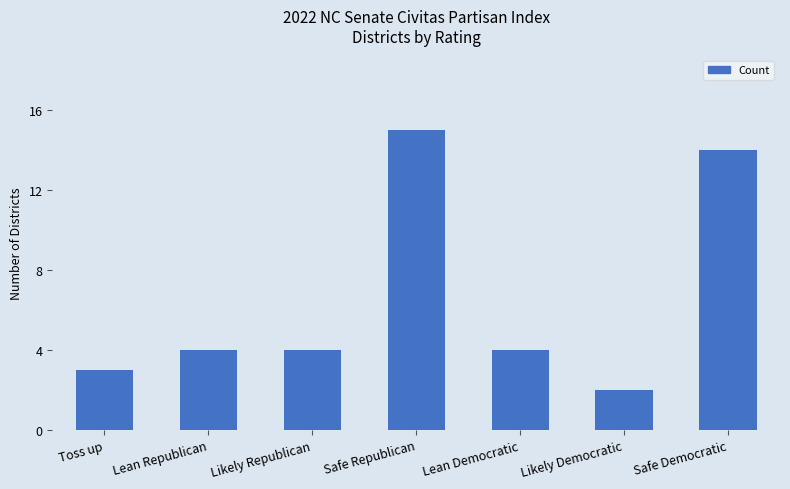

What is the greatest value displayed?

15